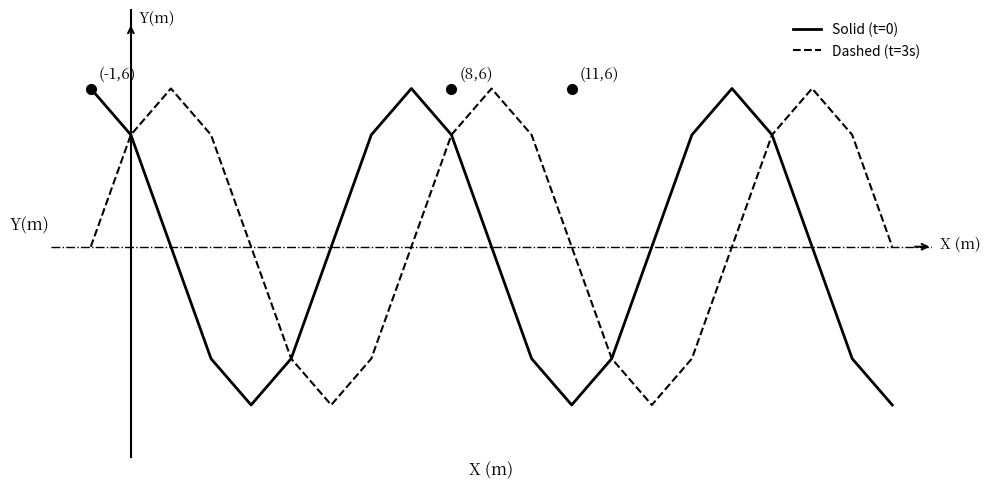

What are all the series names shown in the legend?

Solid (t=0), Dashed (t=3s)